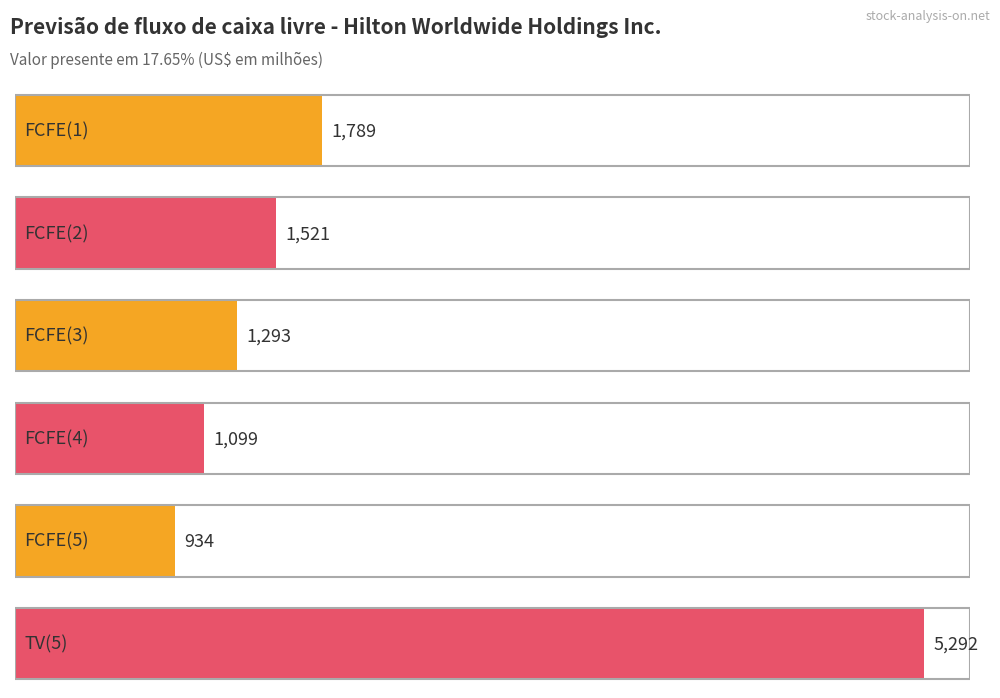

Rank the categories by value from highest to lowest.

TV(5), FCFE(1), FCFE(2), FCFE(3), FCFE(4), FCFE(5)